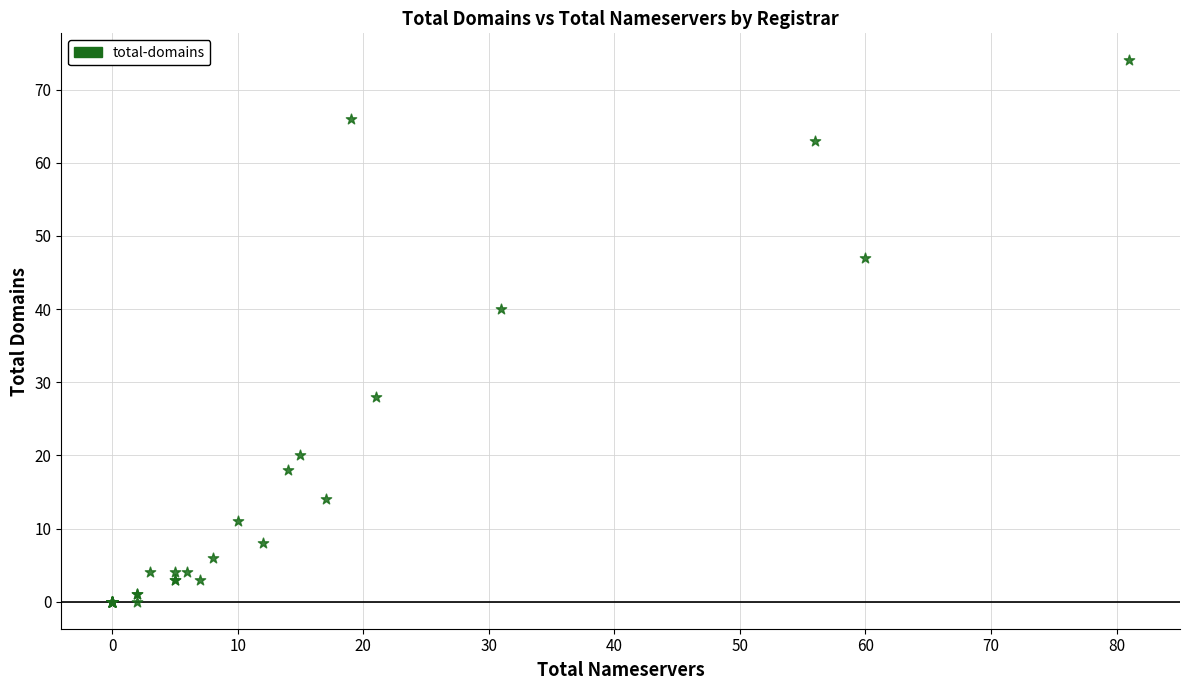

What Y value in the scatter plot is closest to 37?

40